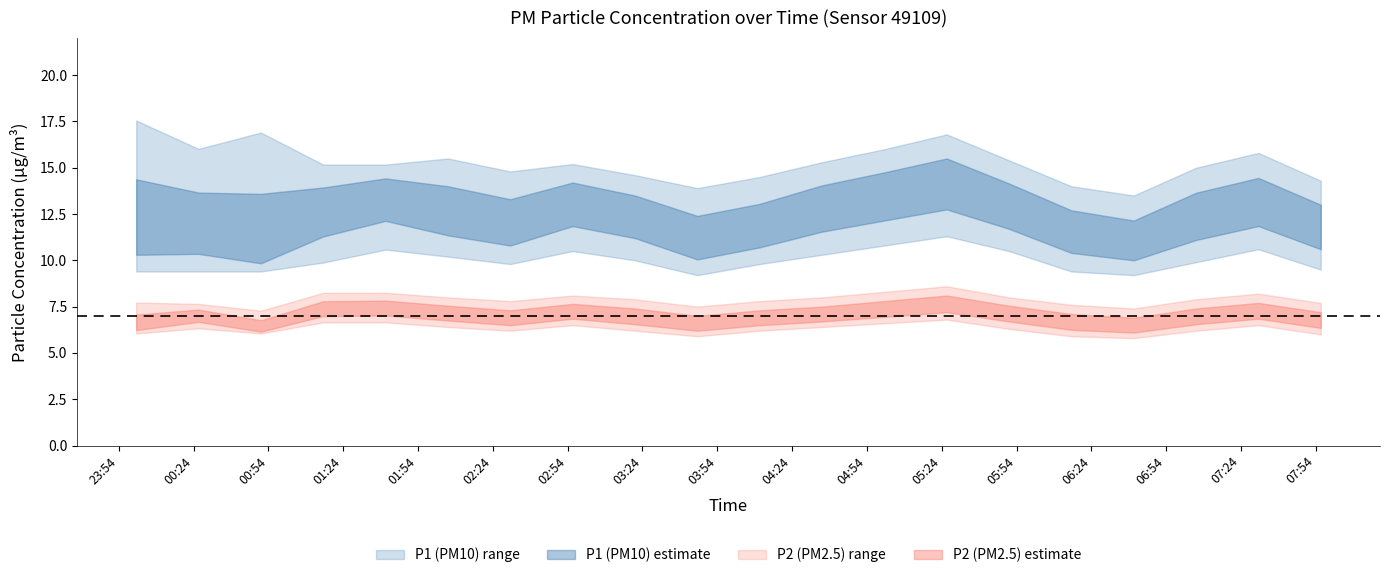

Is it true that P2_upper equals 12.0 at 03:46?

False